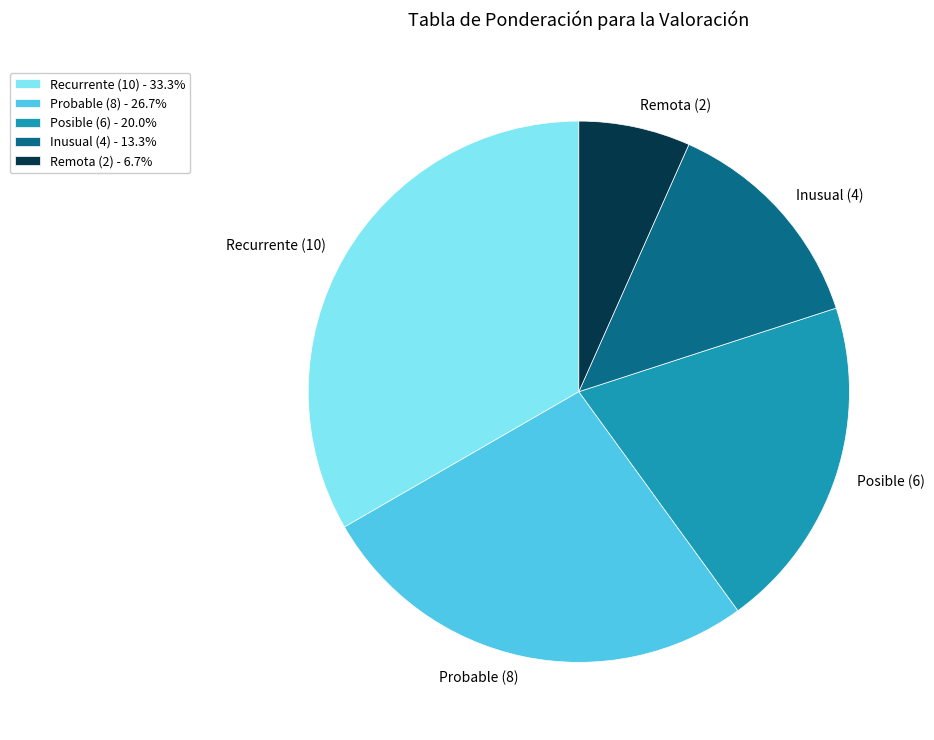

Which slice is the largest?

Recurrente (10)